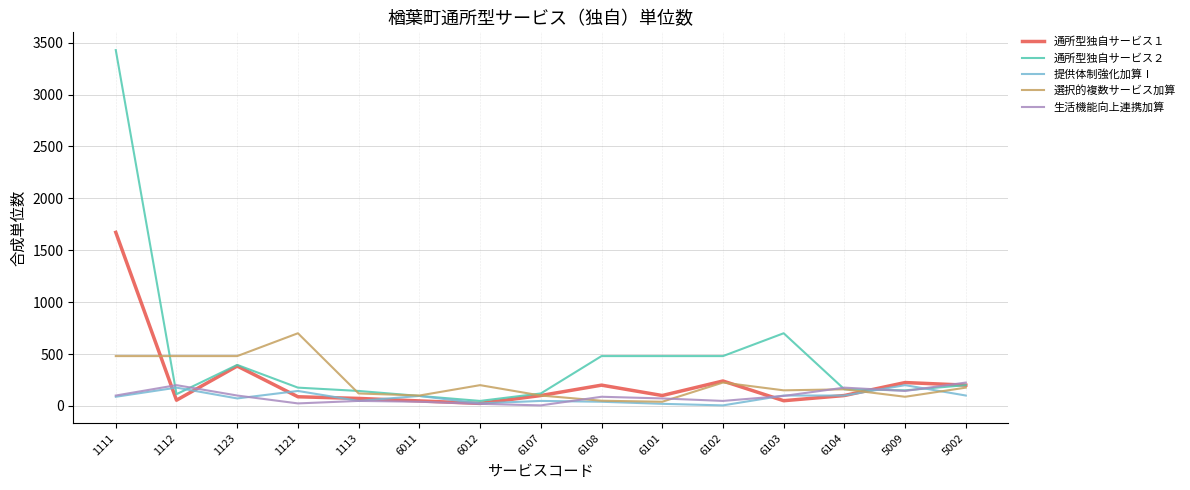

What are all the series names shown in the legend?

通所型独自サービス１, 通所型独自サービス２, 提供体制強化加算Ⅰ, 選択的複数サービス加算, 生活機能向上連携加算